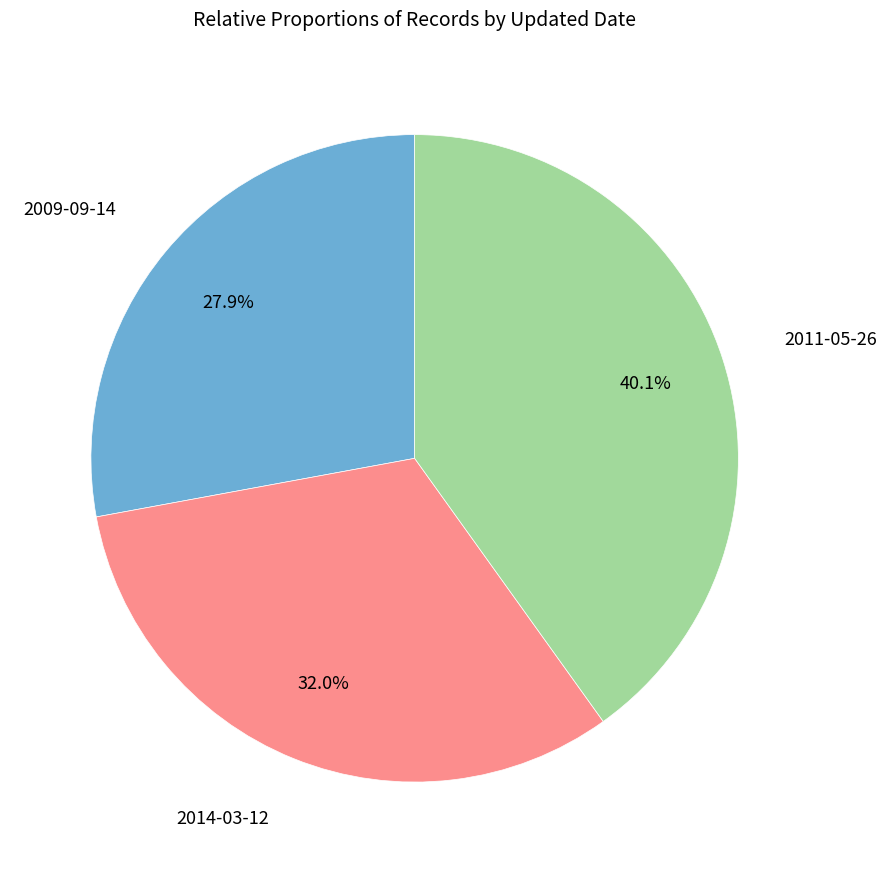

How many segments does this pie chart have?

3